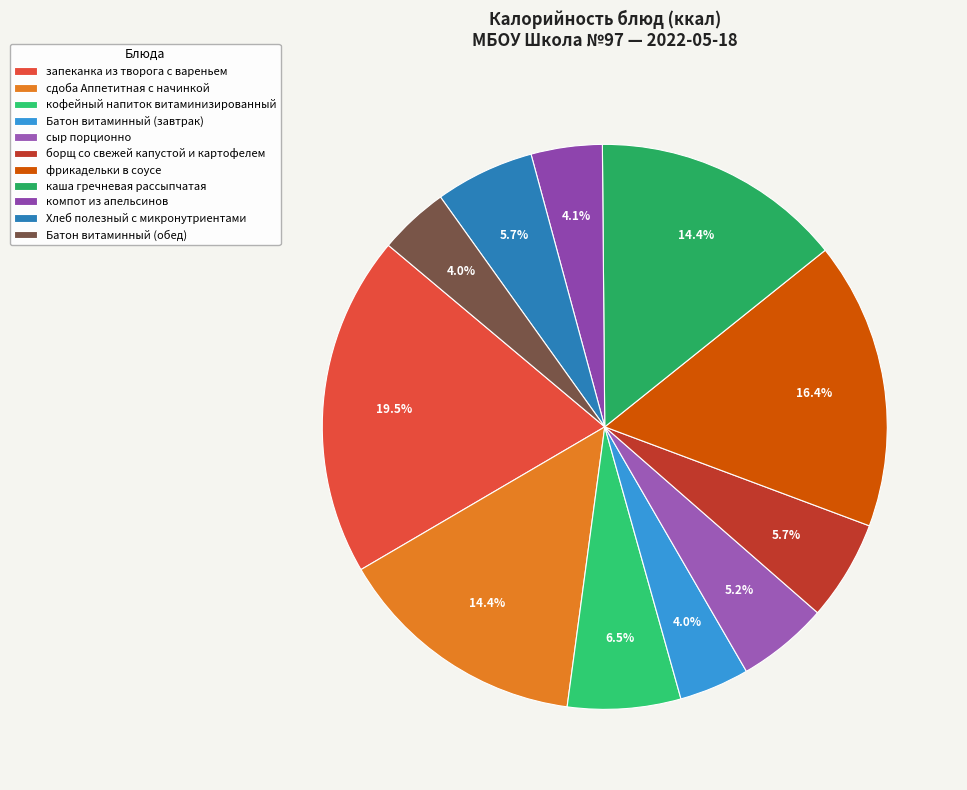

Which has a higher value, Батон витаминный (завтрак) or каша гречневая рассыпчатая?

каша гречневая рассыпчатая